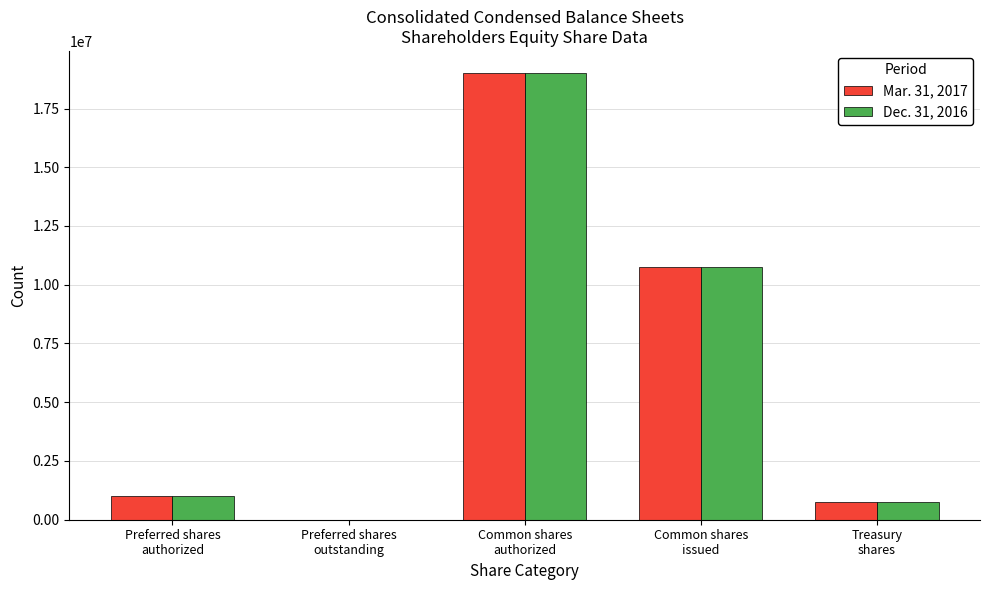

At which label does Dec. 31, 2016 reach its peak?

Common shares
authorized